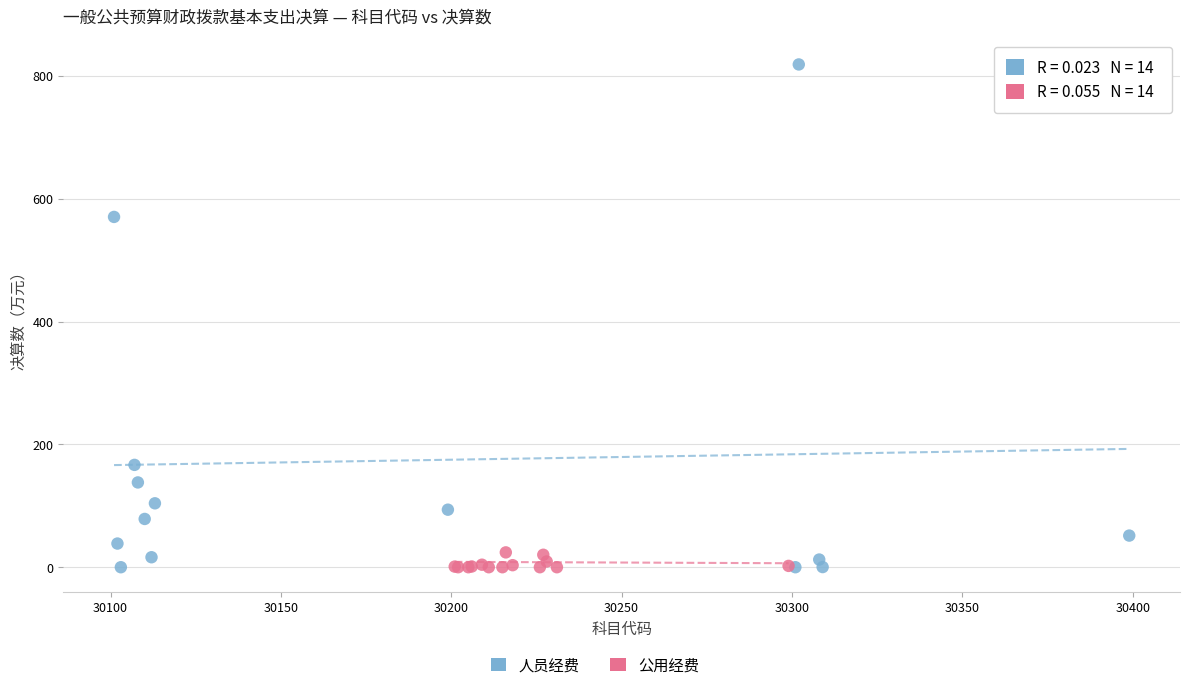

Which series reaches the maximum Y coordinate?

人员经费